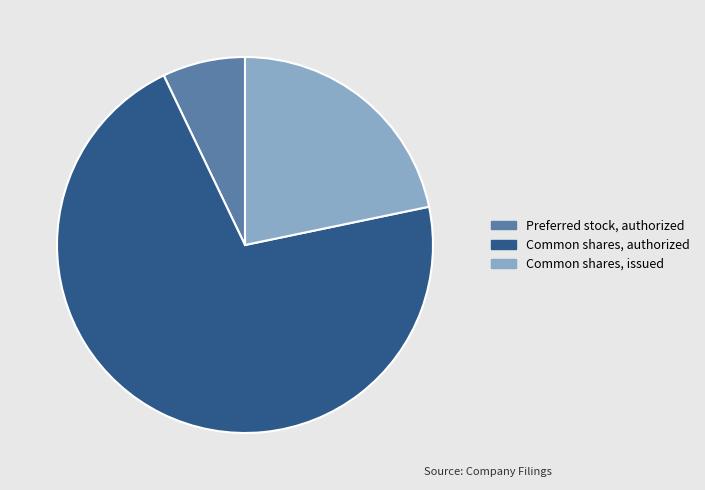

Rank the categories by value from highest to lowest.

Common shares, authorized, Common shares, issued, Preferred stock, authorized